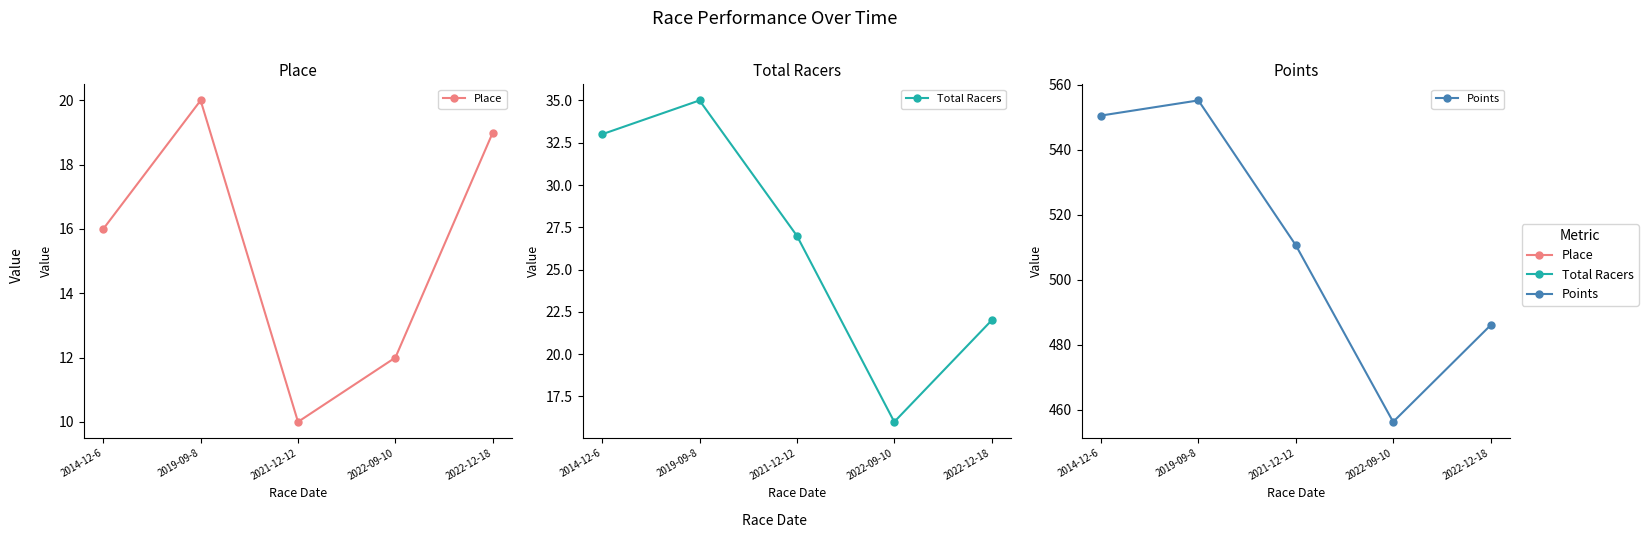

True or false: Place and Points cross at least once.

False